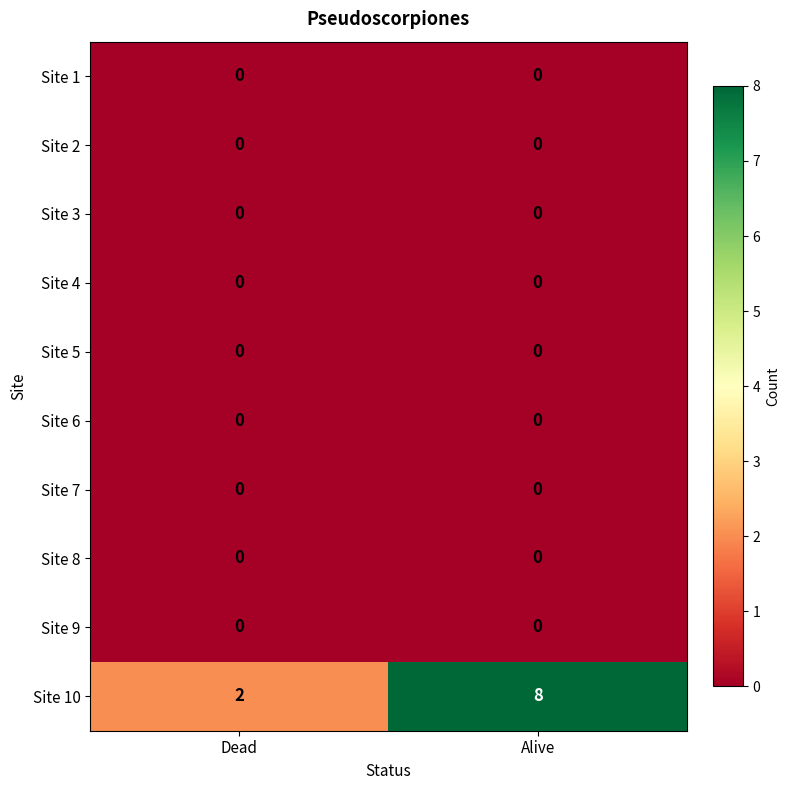

Which series changed the most between Dead and Alive?

Site 10